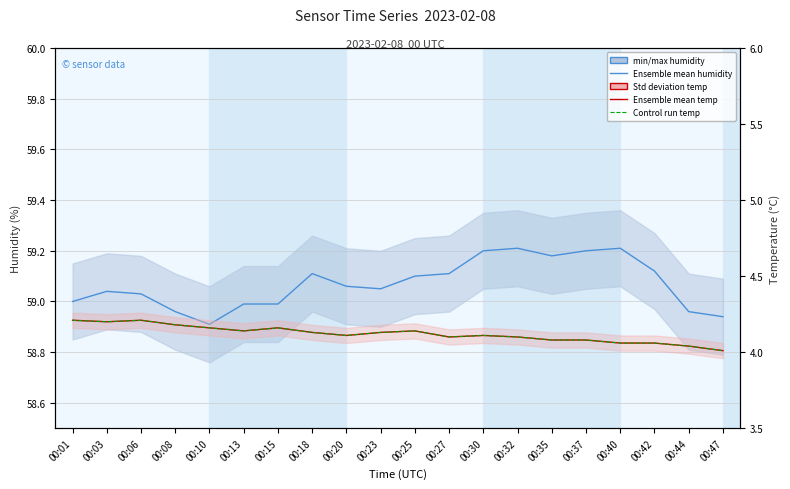

Rank the categories by Ensemble mean humidity value from highest to lowest.

00:32, 00:40, 00:30, 00:37, 00:35, 00:42, 00:18, 00:27, 00:25, 00:20, 00:23, 00:03, 00:06, 00:01, 00:13, 00:15, 00:08, 00:44, 00:47, 00:10